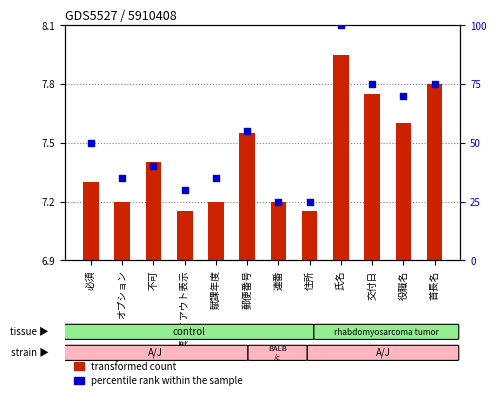

Which series has the largest total across all categories?

percentile rank within the sample